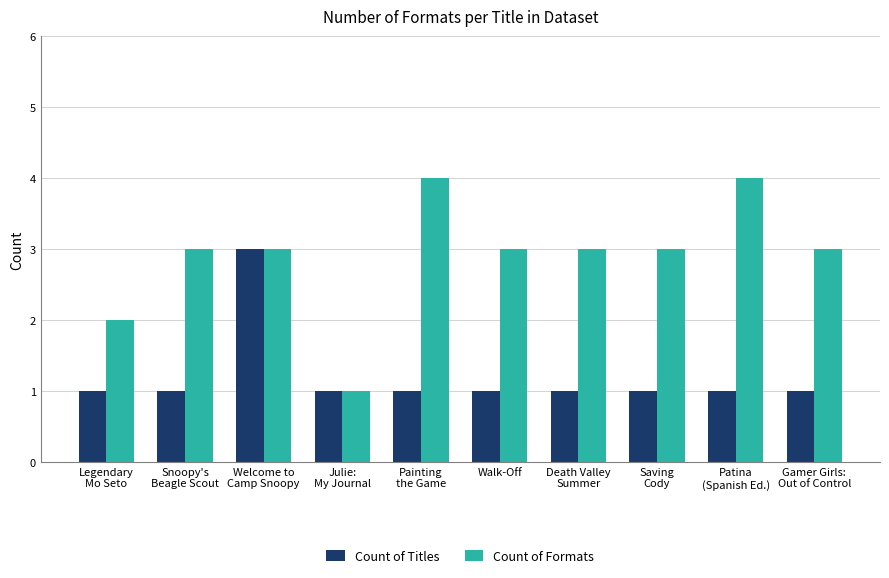

What is the average value of the Count of Formats series?

3